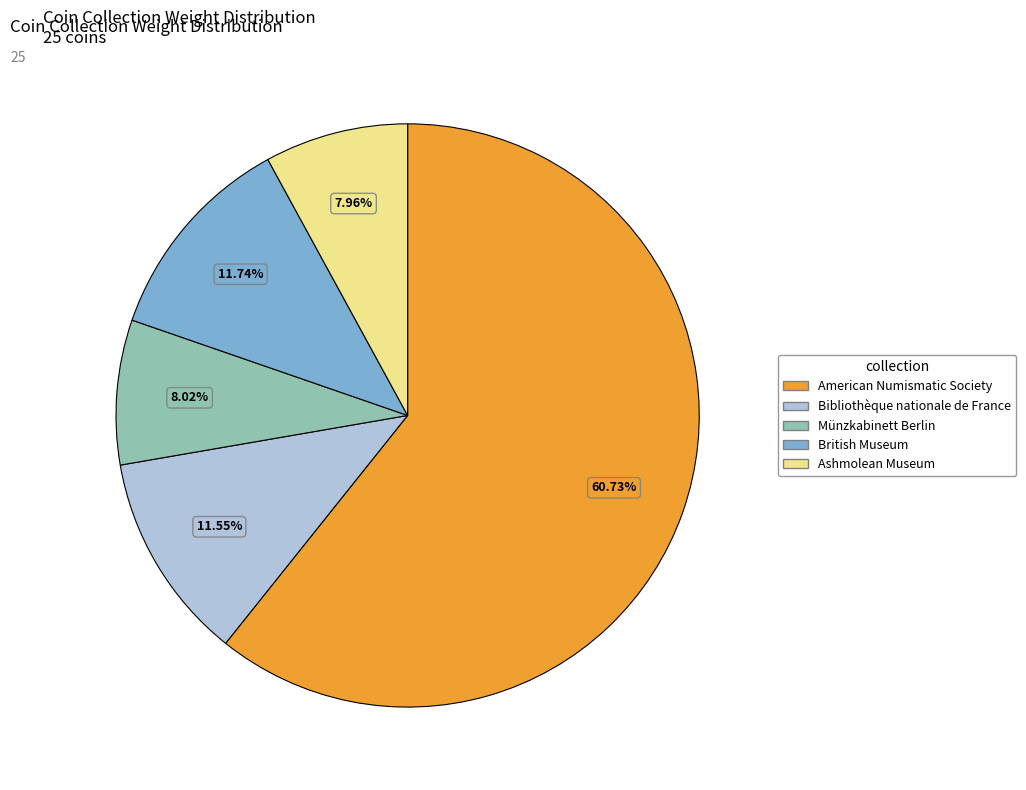

What is the largest slice in the pie chart?

American Numismatic Society